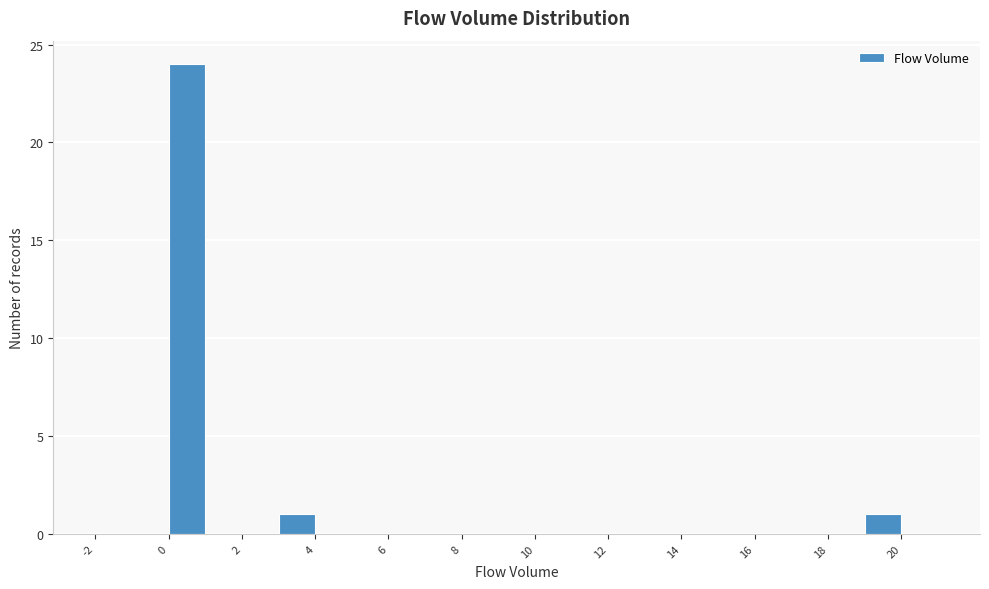

Reading left to right, list every bar in this chart as the range it spans on the x-axis followed by its height. The values are not printed on the chart, so give them approximately, as read against the axis.

-2 to -1: 0
-1 to 0: 0
0 to 1: 24
1 to 2: 0
2 to 3: 0
3 to 4: 1
4 to 5: 0
5 to 6: 0
6 to 7: 0
7 to 8: 0
8 to 9: 0
9 to 10: 0
10 to 11: 0
11 to 12: 0
12 to 13: 0
13 to 14: 0
14 to 15: 0
15 to 16: 0
16 to 17: 0
17 to 18: 0
18 to 19: 0
19 to 20: 1
20 to 21: 0